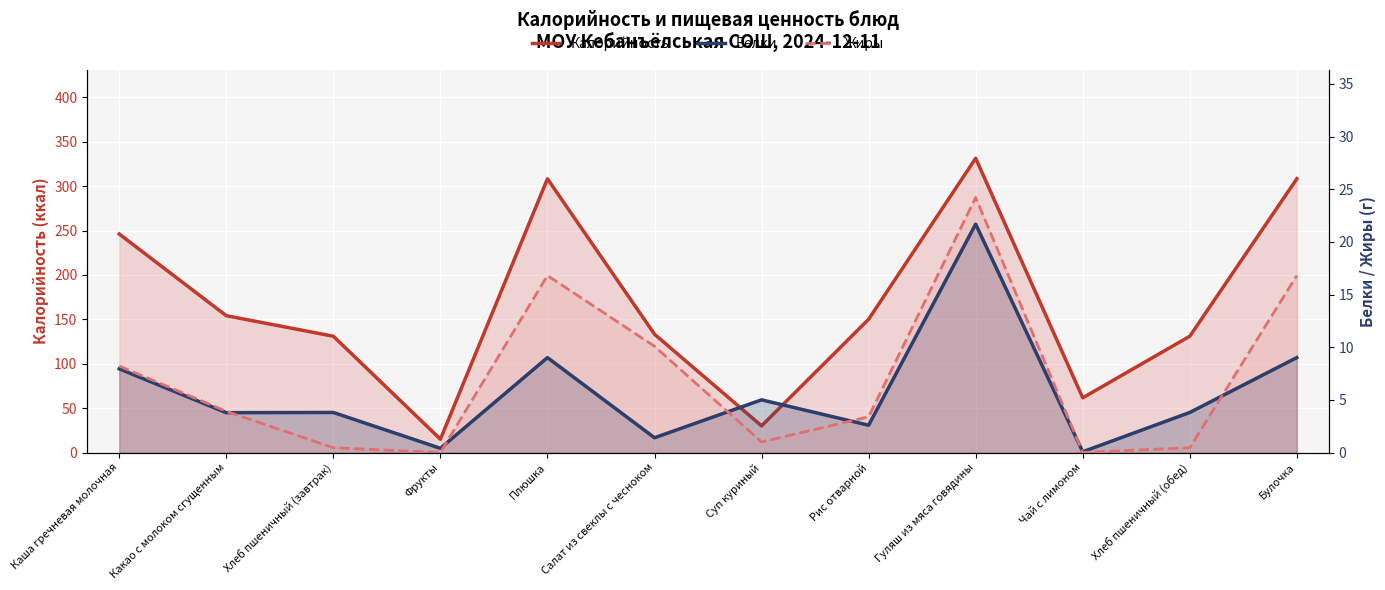

Reading left to right, list all the values displayed in this chart.

Калорийность: Каша гречневая молочная=246.2	Какао с молоком сгущенным=154.2	Хлеб пшеничный (завтрак)=131.0	Фрукты=15.0	Плюшка=308.4	Салат из свеклы с чесноком=133.3	Суп куриный=30.0	Рис отварной=150.1	Гуляш из мяса говядины=331.5	Чай с лимоном=61.6	Хлеб пшеничный (обед)=131.0	Булочка=308.4
Белки: Каша гречневая молочная=7.9	Какао с молоком сгущенным=3.8	Хлеб пшеничный (завтрак)=3.8	Фрукты=0.4	Плюшка=9.0	Салат из свеклы с чесноком=1.4	Суп куриный=5.0	Рис отварной=2.6	Гуляш из мяса говядины=21.7	Чай с лимоном=0.1	Хлеб пшеничный (обед)=3.8	Булочка=9.0
Жиры: Каша гречневая молочная=8.2	Какао с молоком сгущенным=3.9	Хлеб пшеничный (завтрак)=0.5	Фрукты=0.0	Плюшка=16.8	Салат из свеклы с чесноком=10.1	Суп куриный=1.0	Рис отварной=3.4	Гуляш из мяса говядины=24.2	Чай с лимоном=0.0	Хлеб пшеничный (обед)=0.5	Булочка=16.8